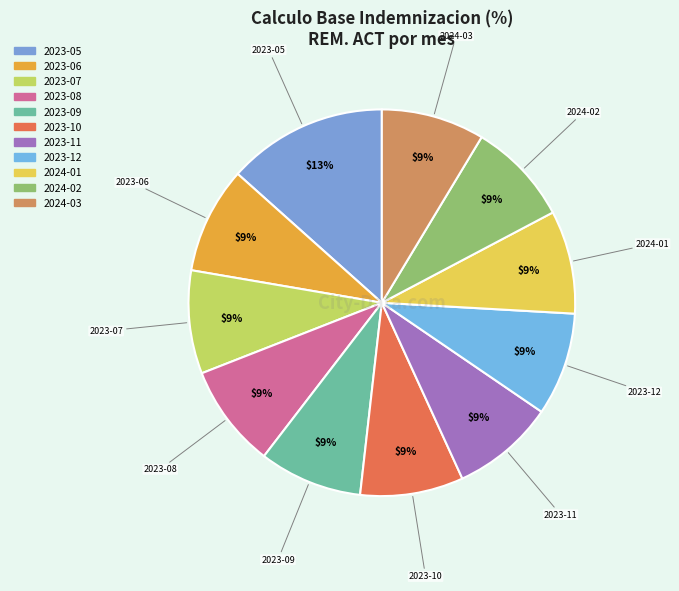

What is the ratio of the value at 2023-08 to the value at 2023-11?

1.0